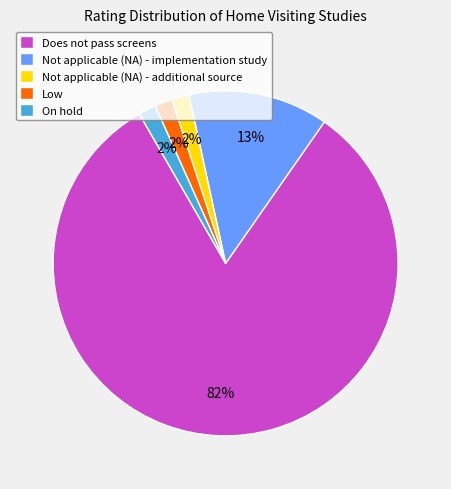

Which category has the biggest portion of the pie?

Does not pass screens